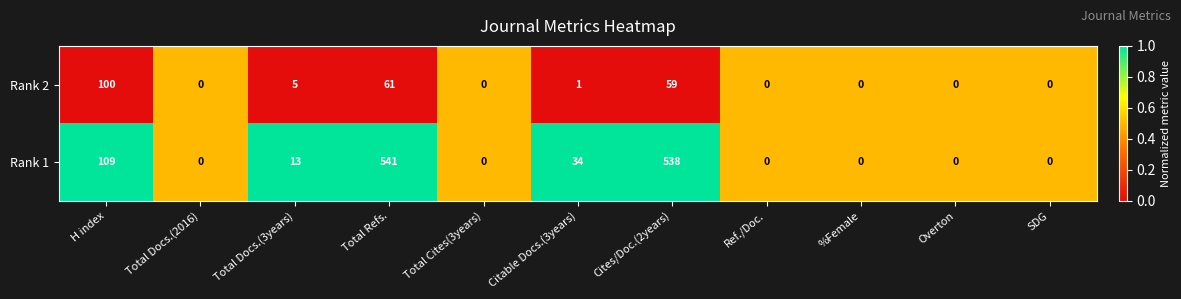

What is the total value across all series at Citable Docs.(3years)?

35